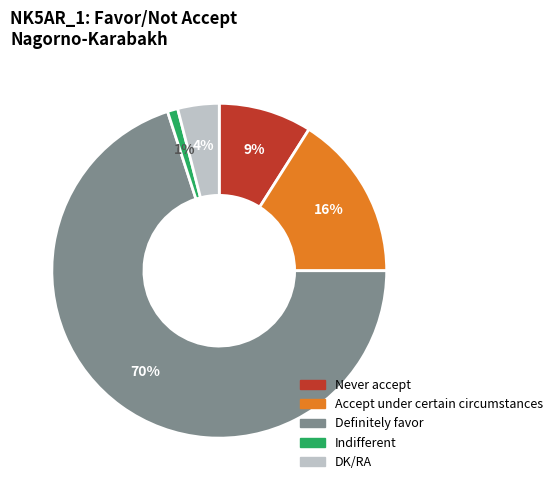

To the nearest percent, what is the average slice percentage?

20%